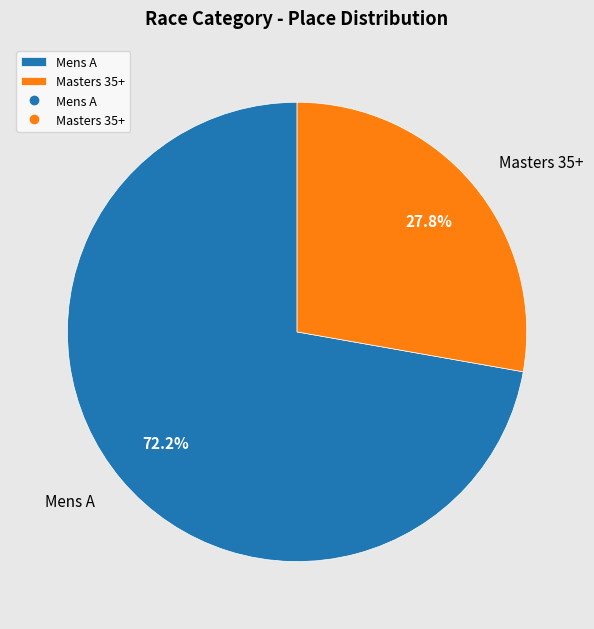

Combined, do Masters 35+ and Mens A account for over 50%?

Yes